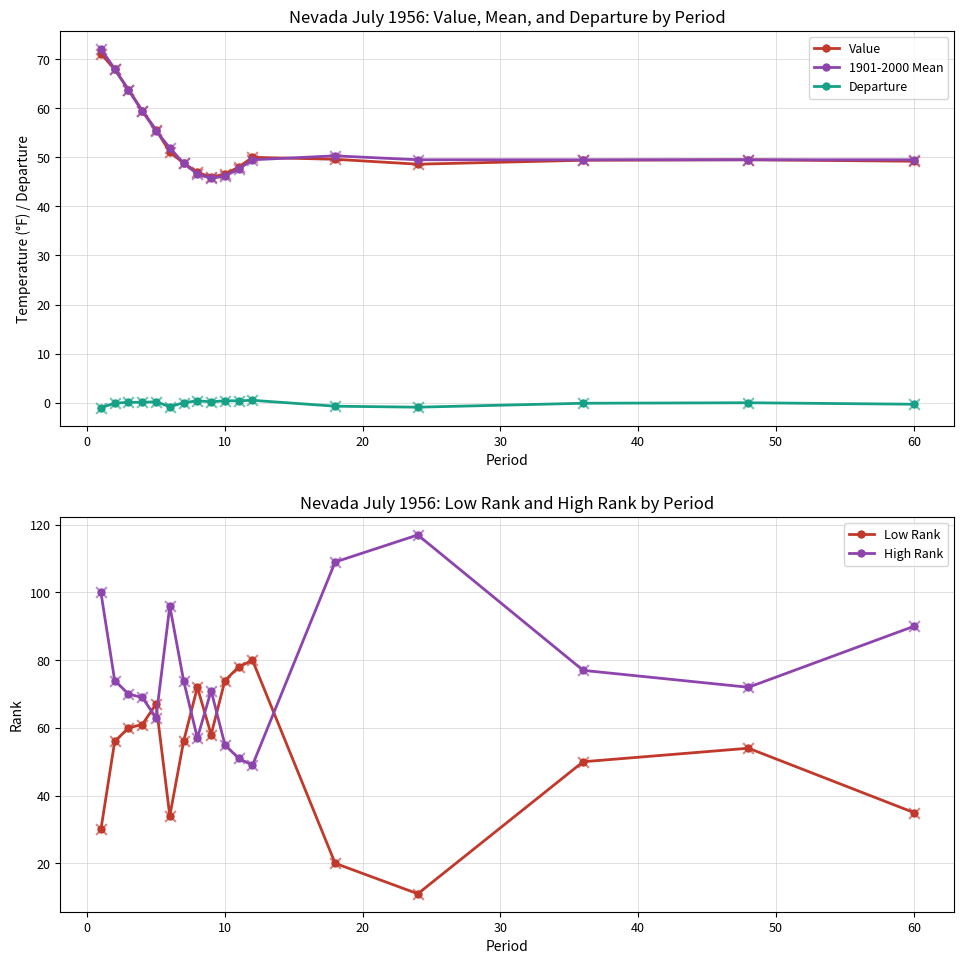

What is the maximum value for Value?

71.1